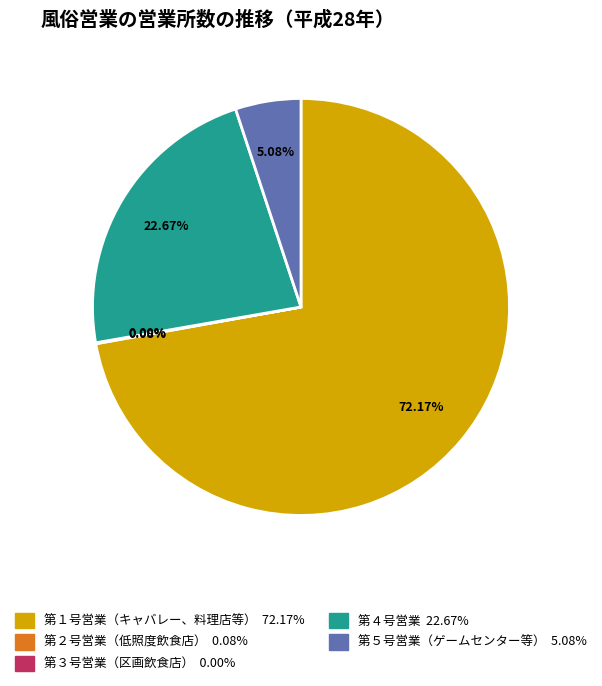

To the nearest percent, what portion does 第５号営業（ゲームセンター等） represent?

5%